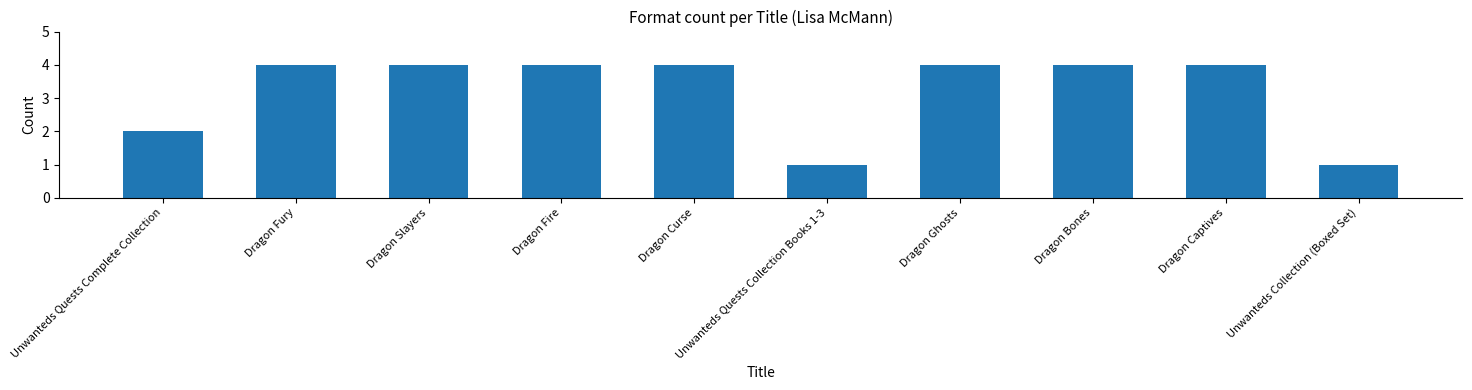

What value does the data have at Dragon Curse?

4